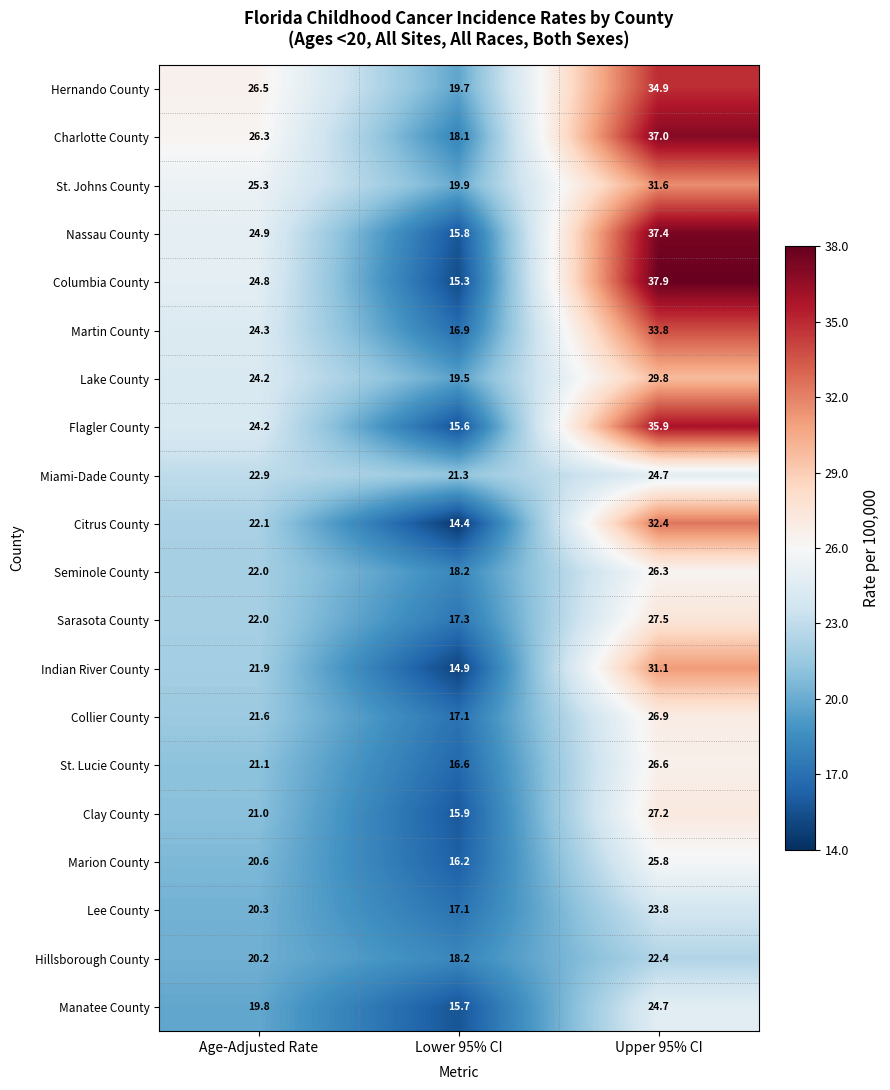

The value of Hernando County at Upper 95% CI is 34.9. True or false?

True